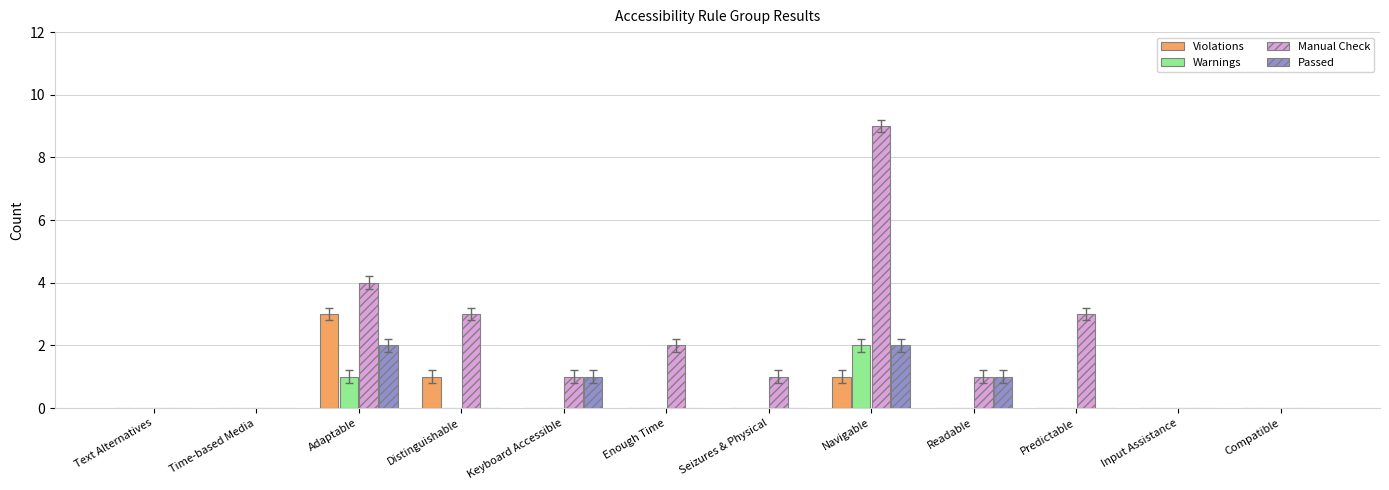

Read the Violations value at Distinguishable.

1